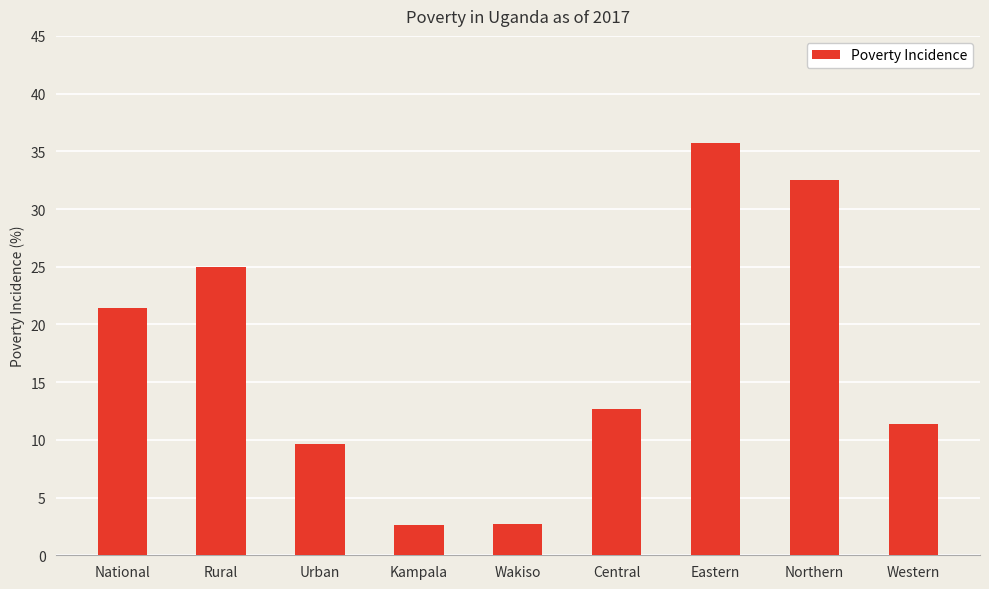

How many data points are less than 12?

4